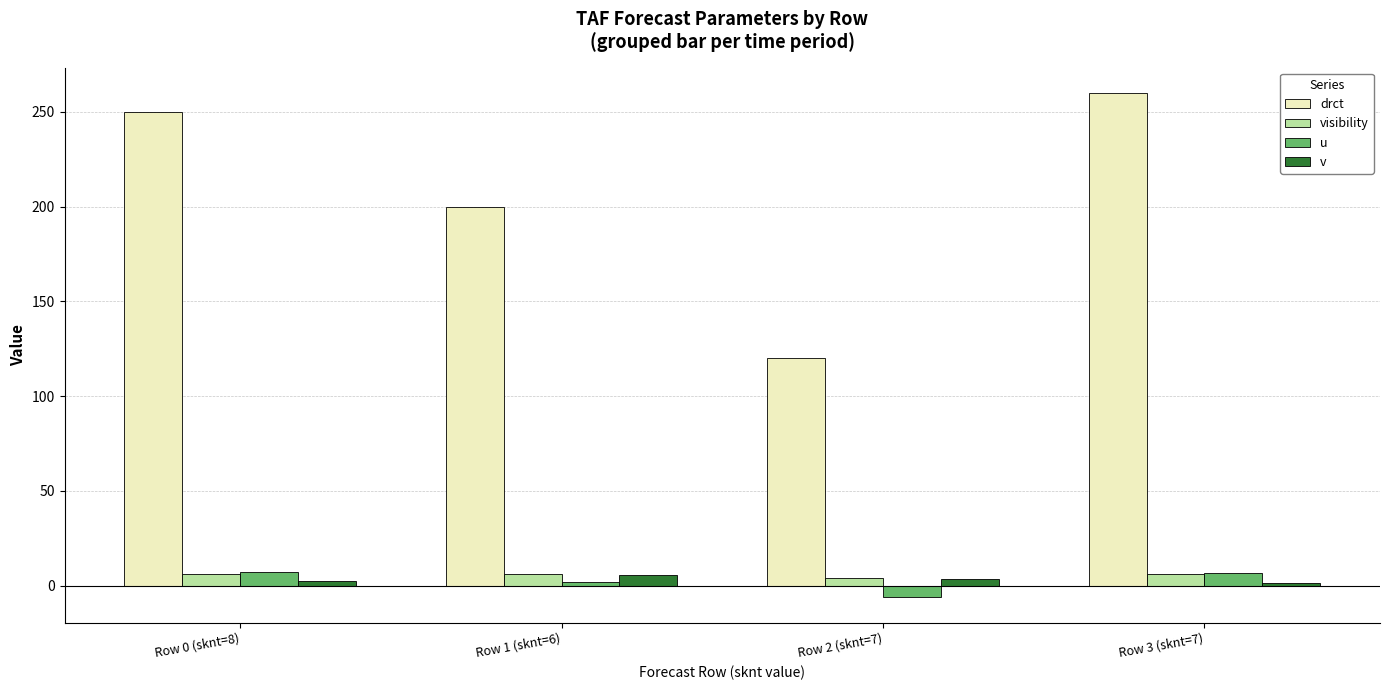

Which series has the largest total across all categories?

drct